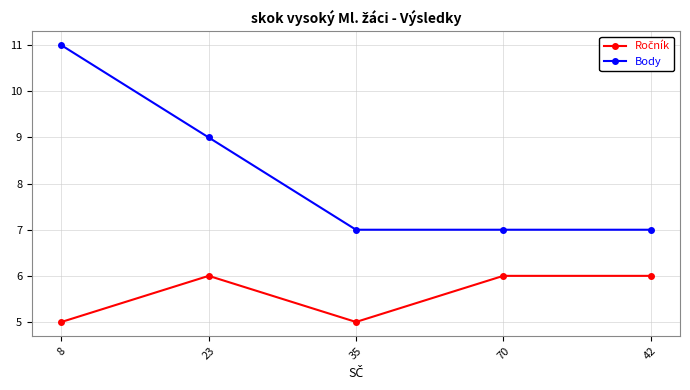

What is the value of the Body point at the 5th from the left?

7